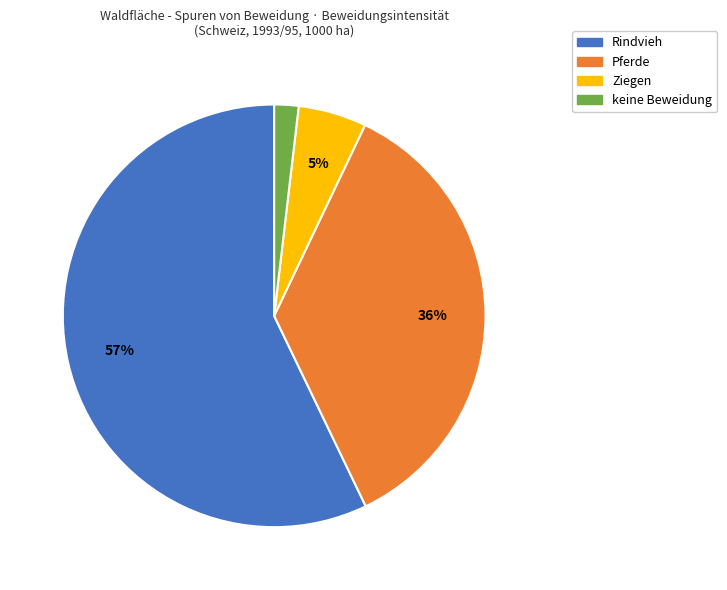

To the nearest percent, what percentage of the pie is Rindvieh?

57%